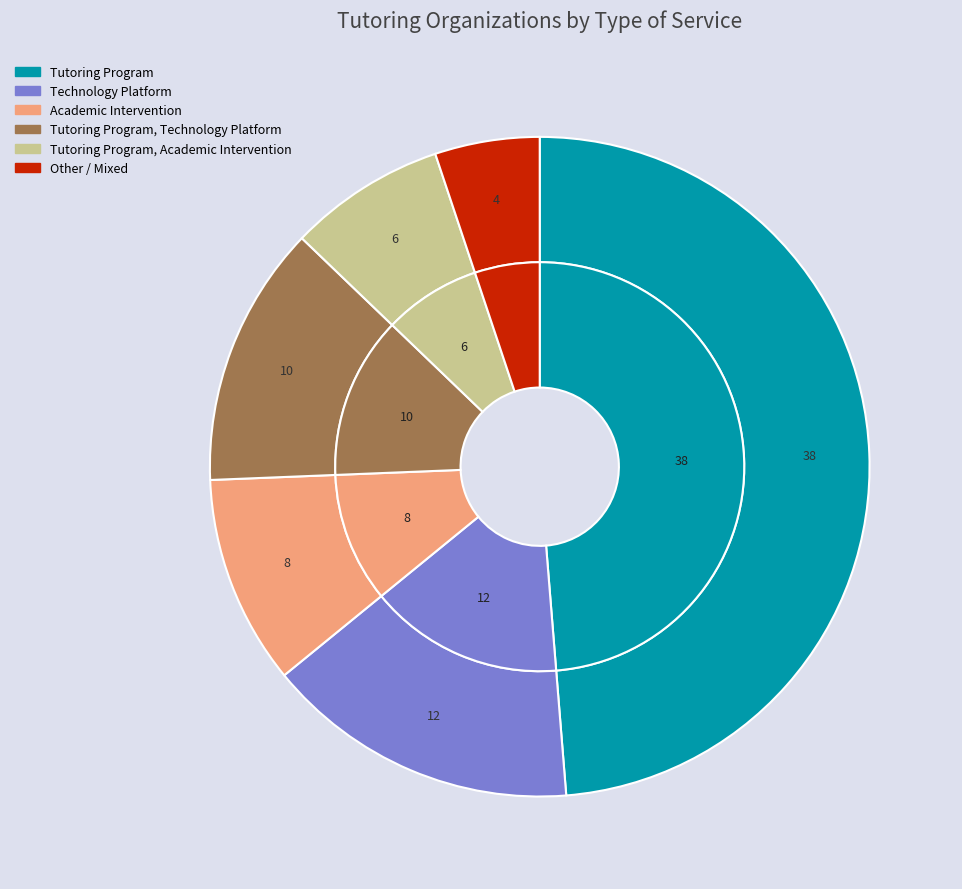

What is the ratio of the value at Tutoring Program, Technology Platform to the value at Other?

2.5